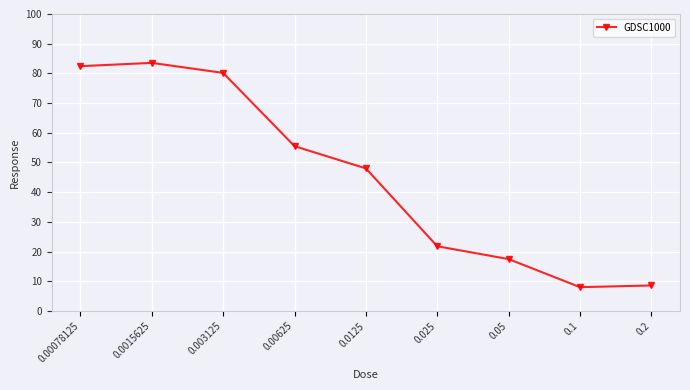

What is the greatest value displayed?

83.5